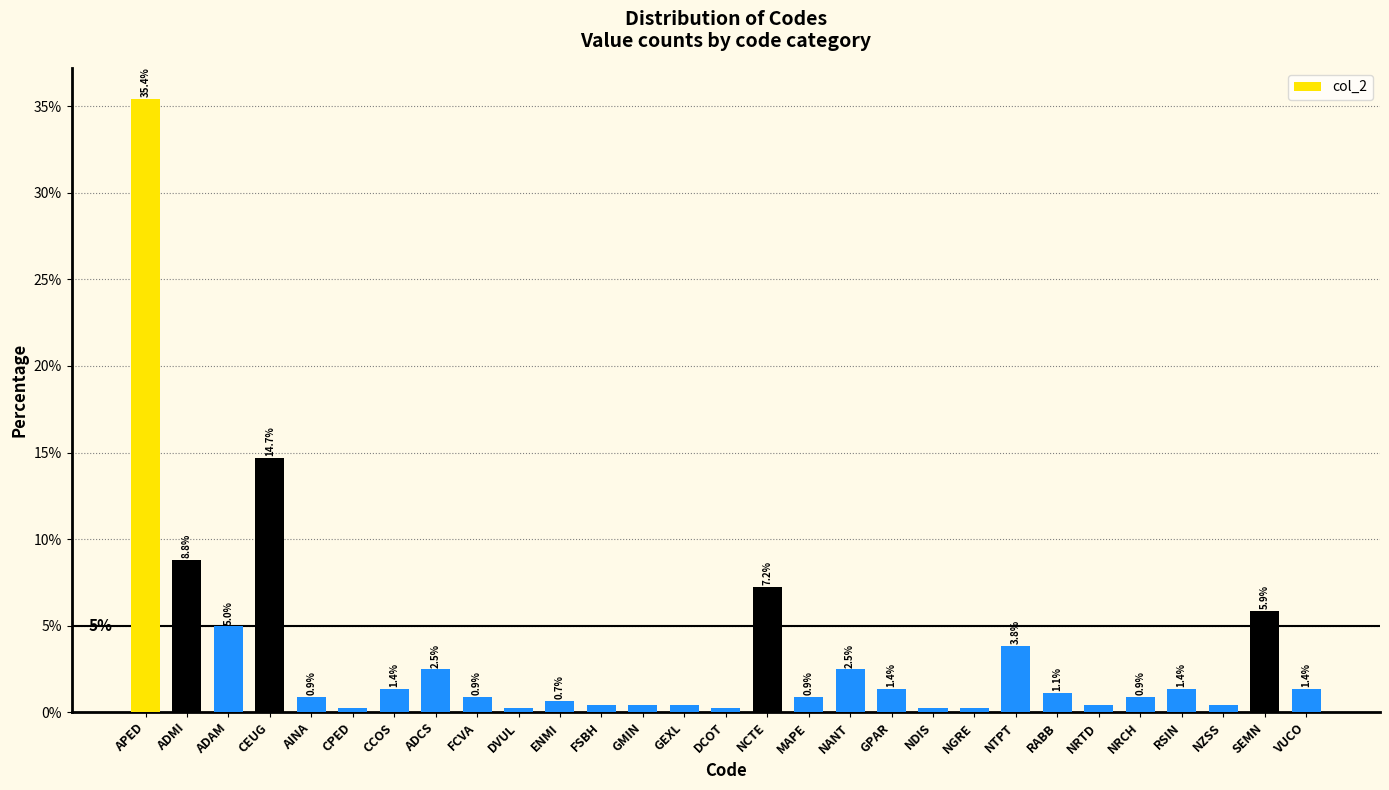

What is the value of the 1st bar from the left?

35.4